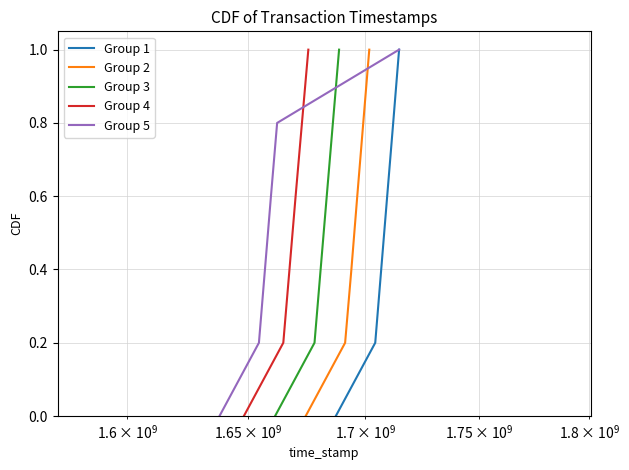

What is the sum of all Group 3 values?

3.0